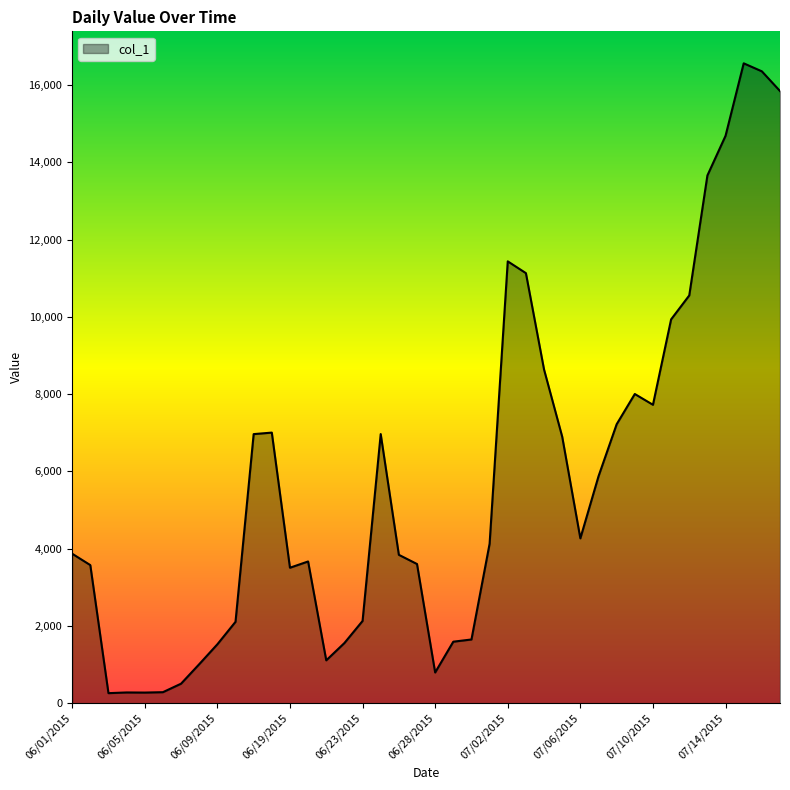

What is the greatest value displayed?

16560